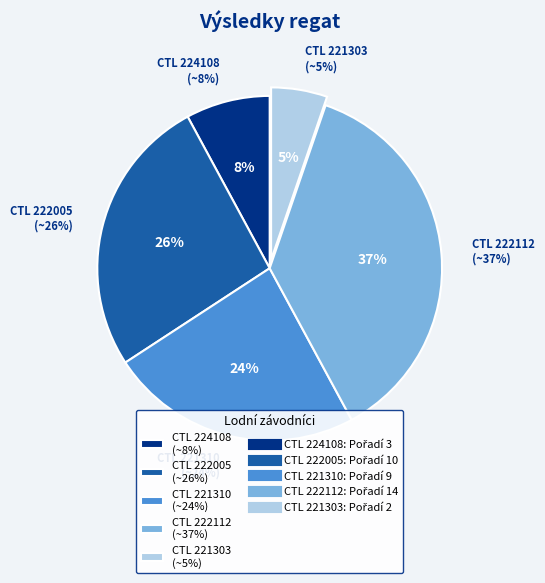

How many slices are in this pie chart?

5